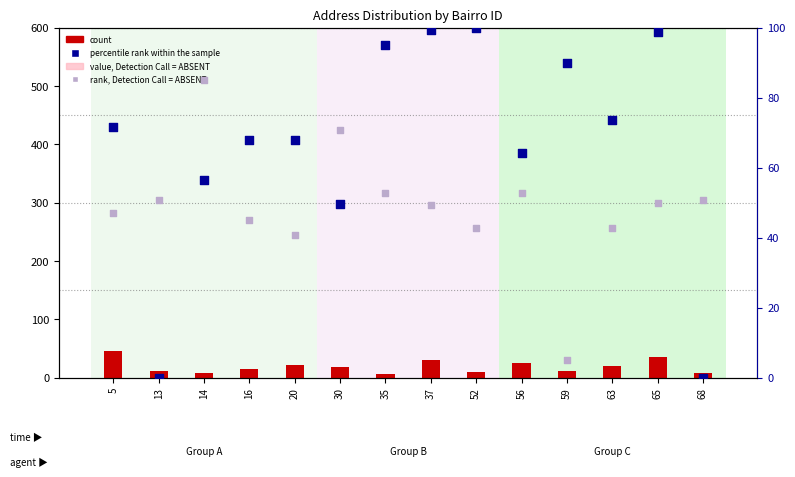

At which category is the sum across all series the highest?

65